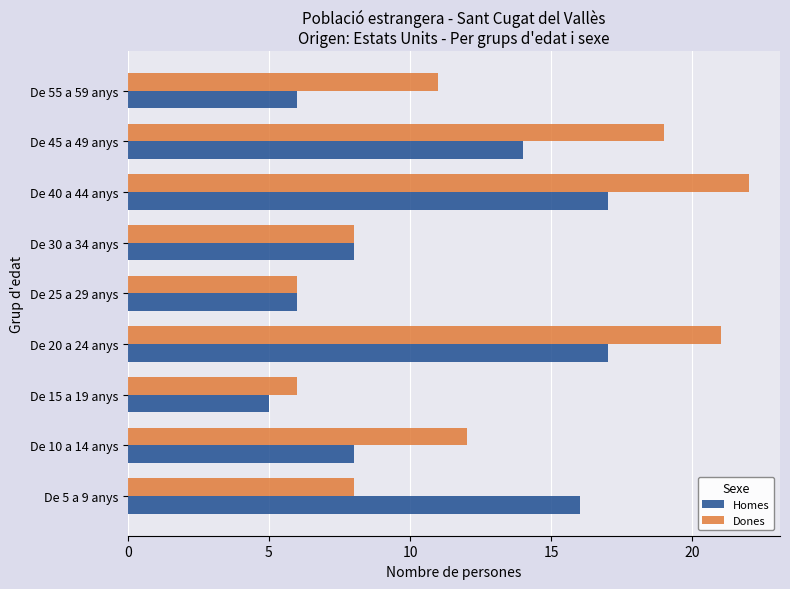

True or false: Dones has a value of 21 at De 20 a 24 anys.

True